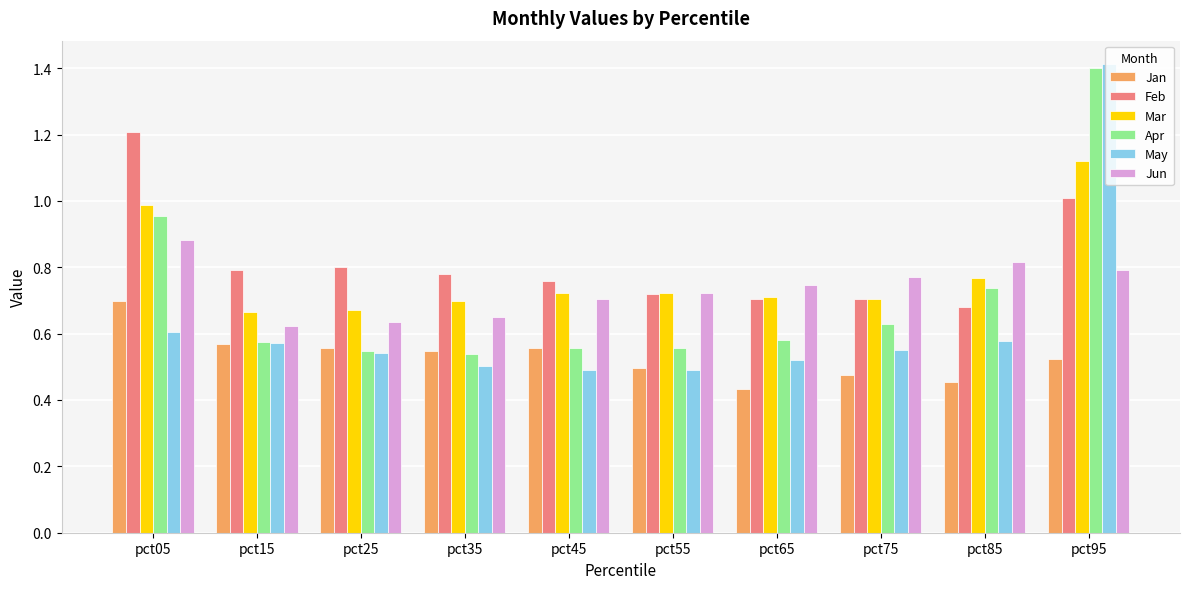

Are the bars horizontal?

No